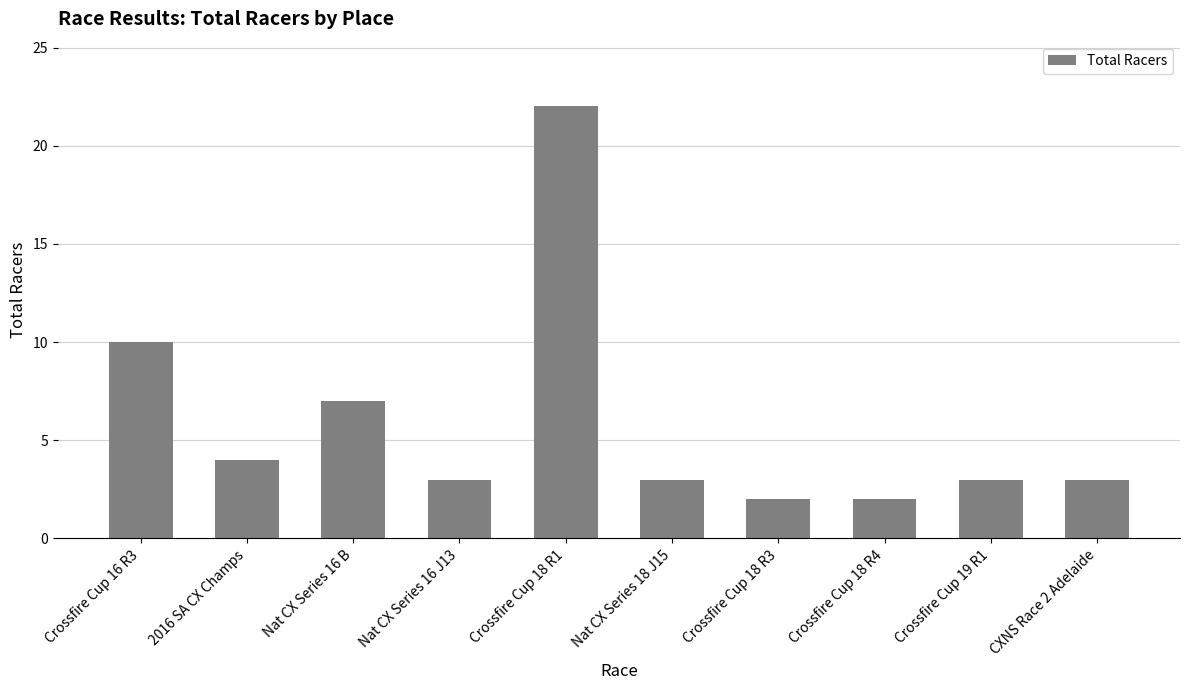

Reading left to right, extract all data points from this chart.

10	4	7	3	22	3	2	2	3	3